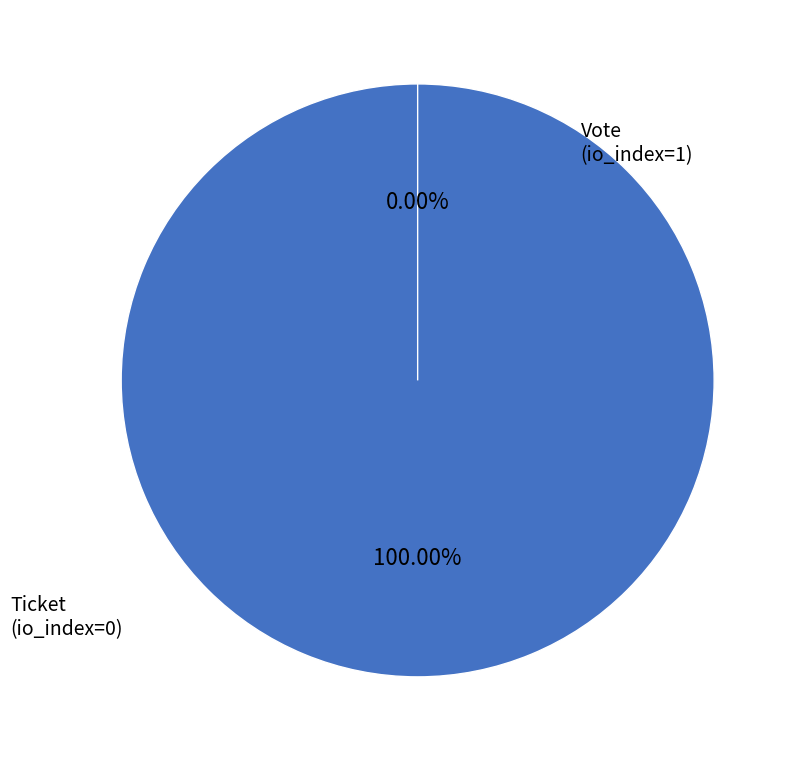

Count the number of slices in the pie.

2